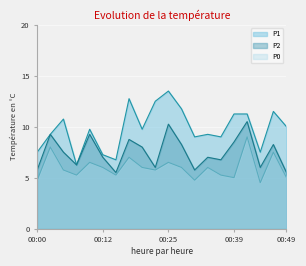

At 00:20, list the series in order from largest to smallest.

P1, P2, P0